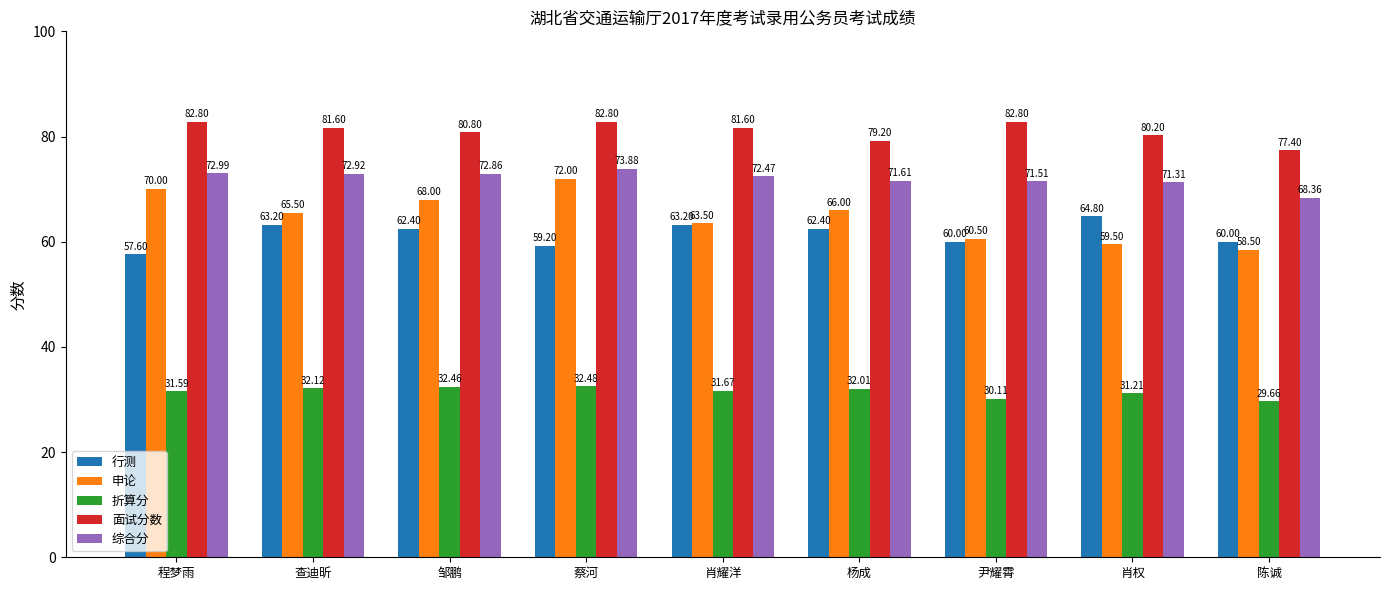

How many groups of bars are there?

9